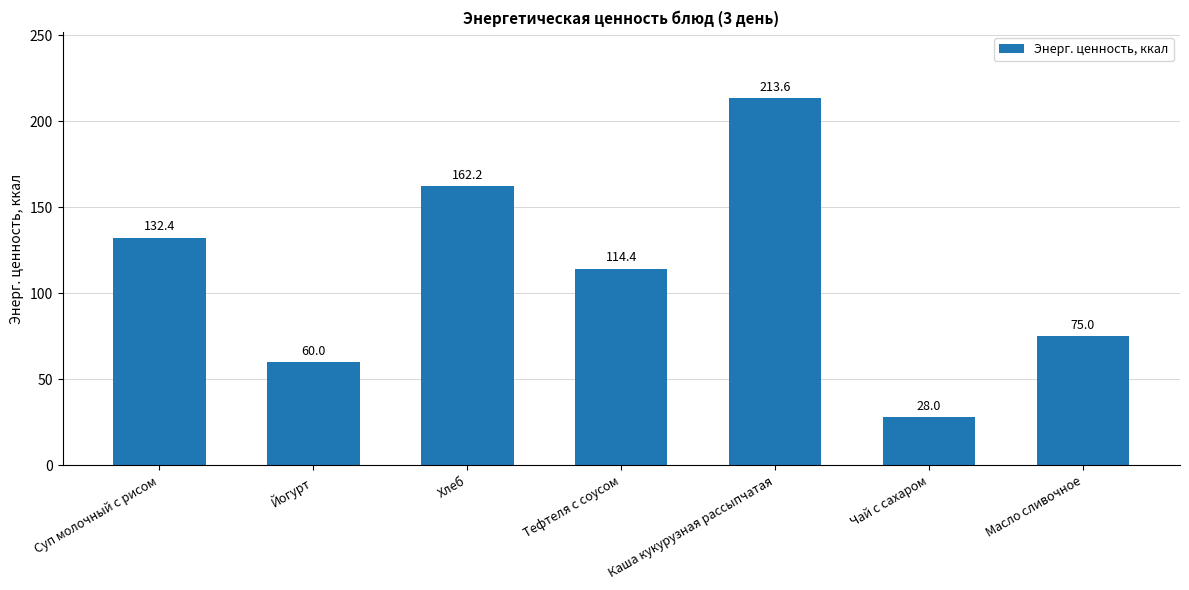

What is the difference between the second highest and second lowest values?

102.2